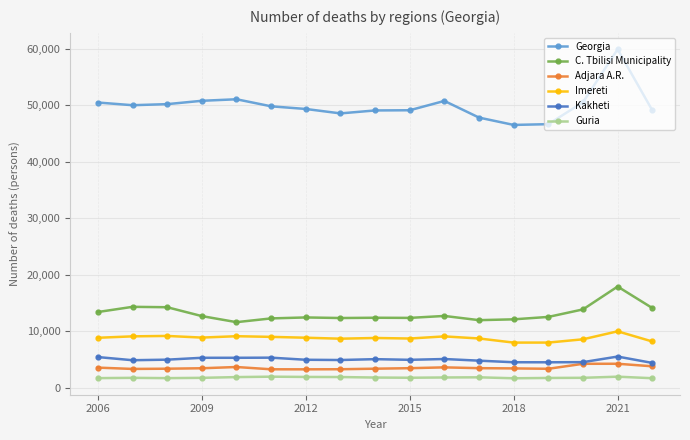

What is the maximum value shown in the chart?

59906